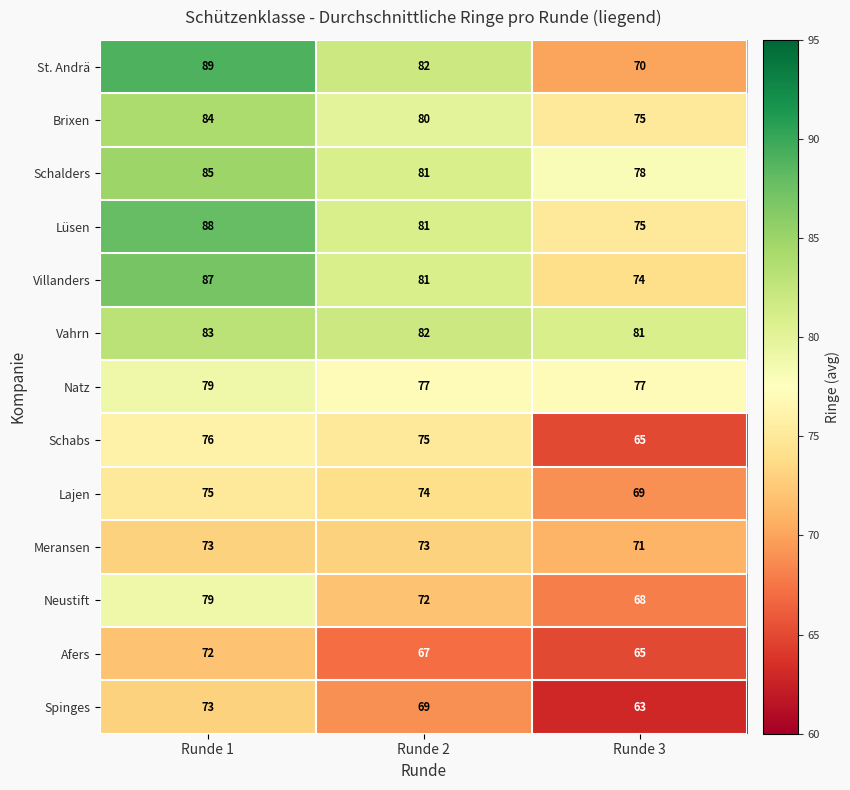

What value does the Vahrn series have at Runde 3?

81